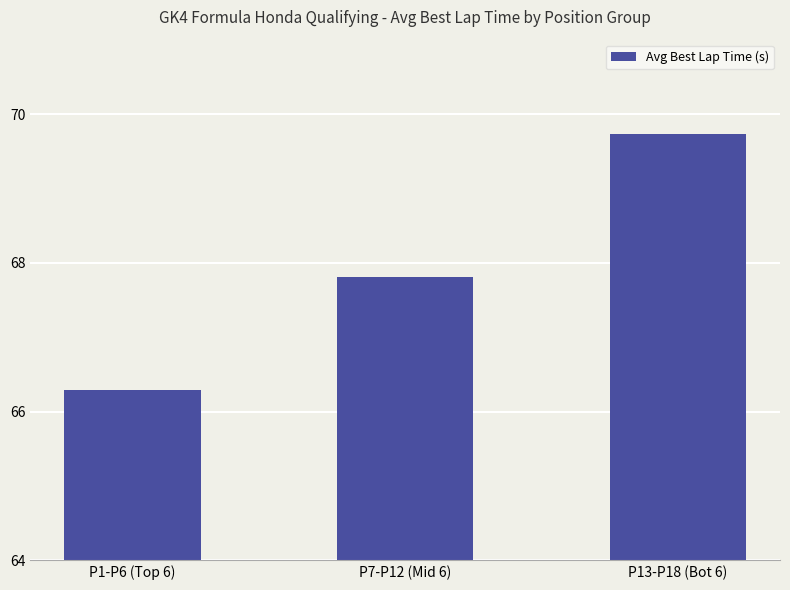

Between P7-P12 (Mid 6) and P1-P6 (Top 6), which is larger?

P7-P12 (Mid 6)